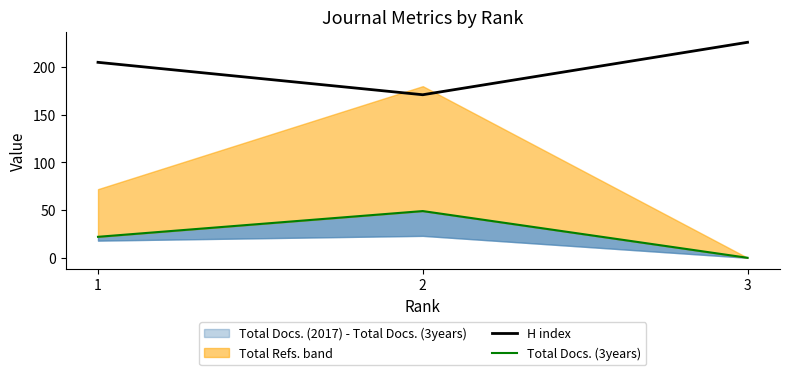

Rank the categories by H index value from lowest to highest.

2, 1, 3